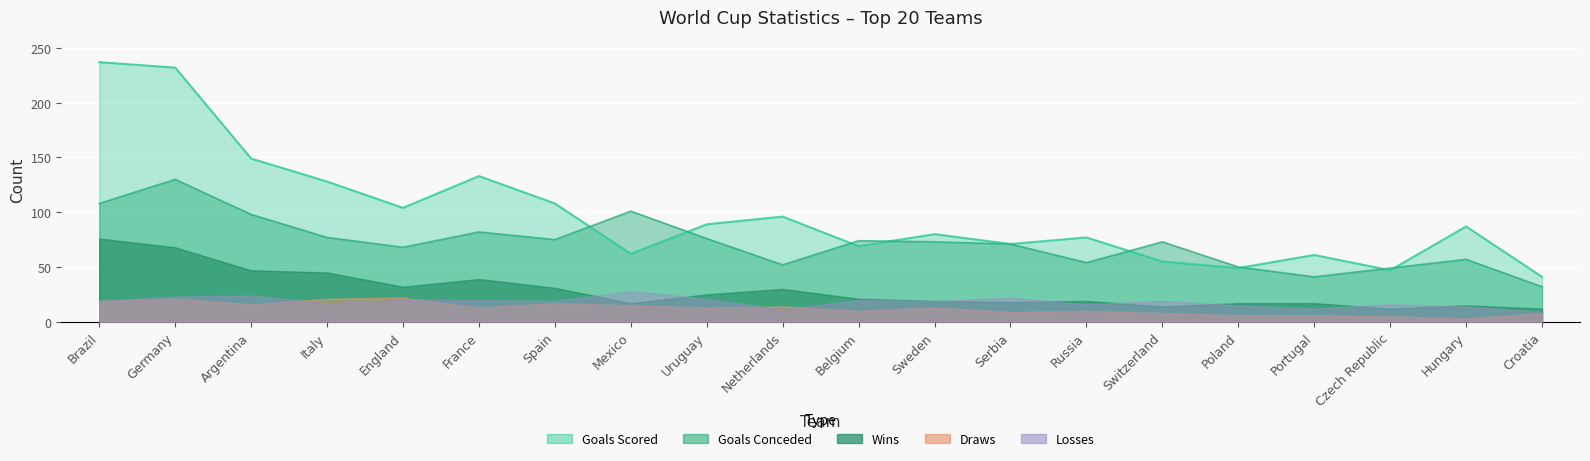

List the series in order of their peak value, lowest first.

Draws, Losses, Wins, Goals Conceded, Goals Scored